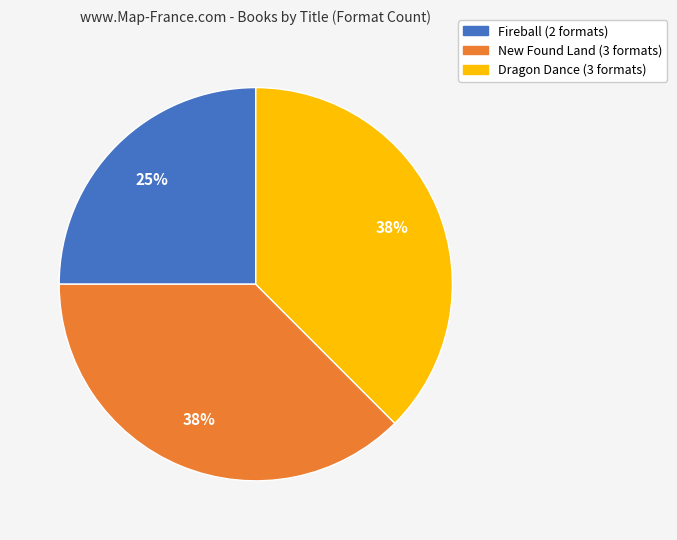

The New Found Land slice represents 27% of the pie. True or false?

False